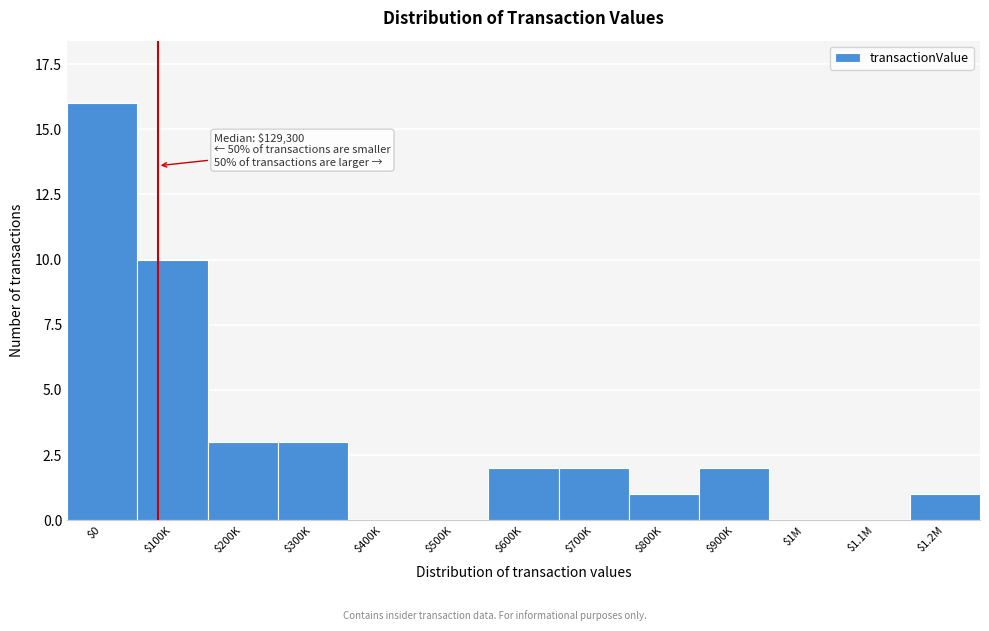

At which category does the chart reach its peak across all series?

$0